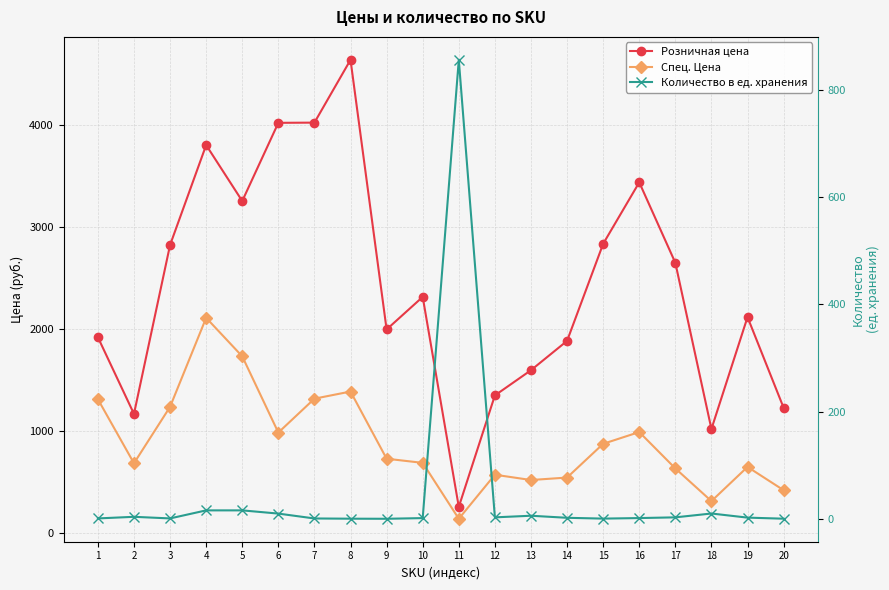

True or false: Розничная цена and Спец. Цена cross at least once.

False